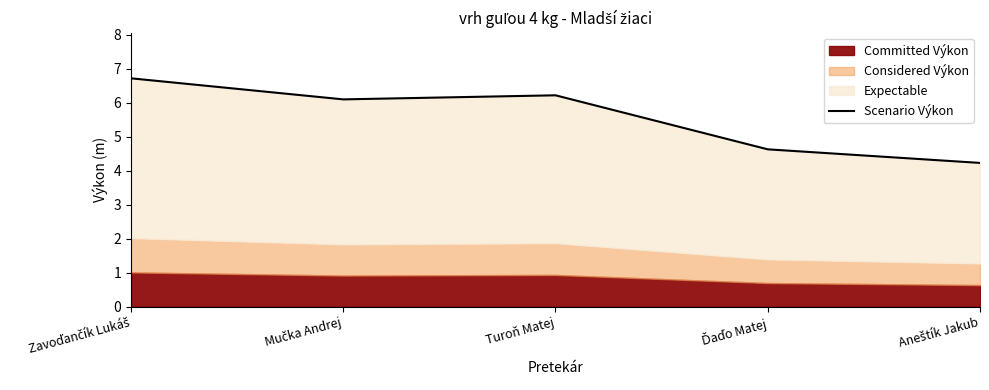

What is the difference between the maximum and minimum values?

2.5